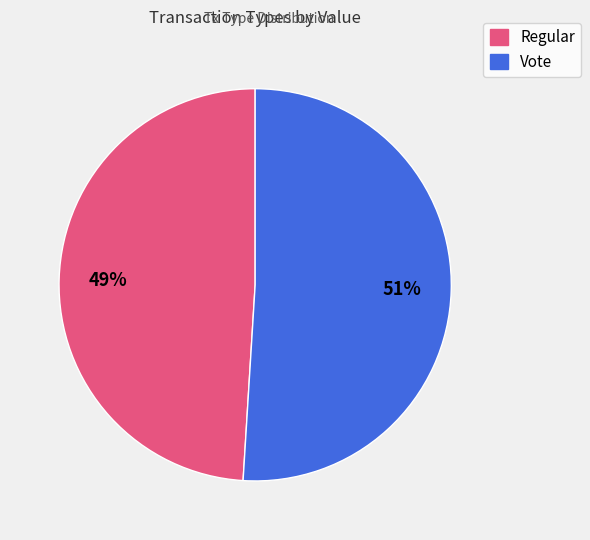

Is the sum of Vote and Regular greater than half?

Yes